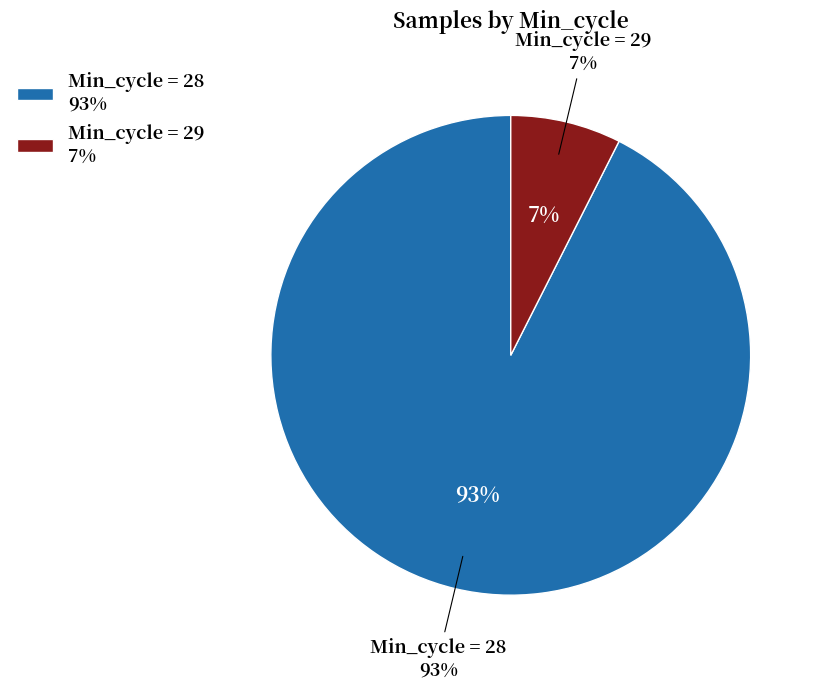

The 28 slice represents 1% of the pie. True or false?

False